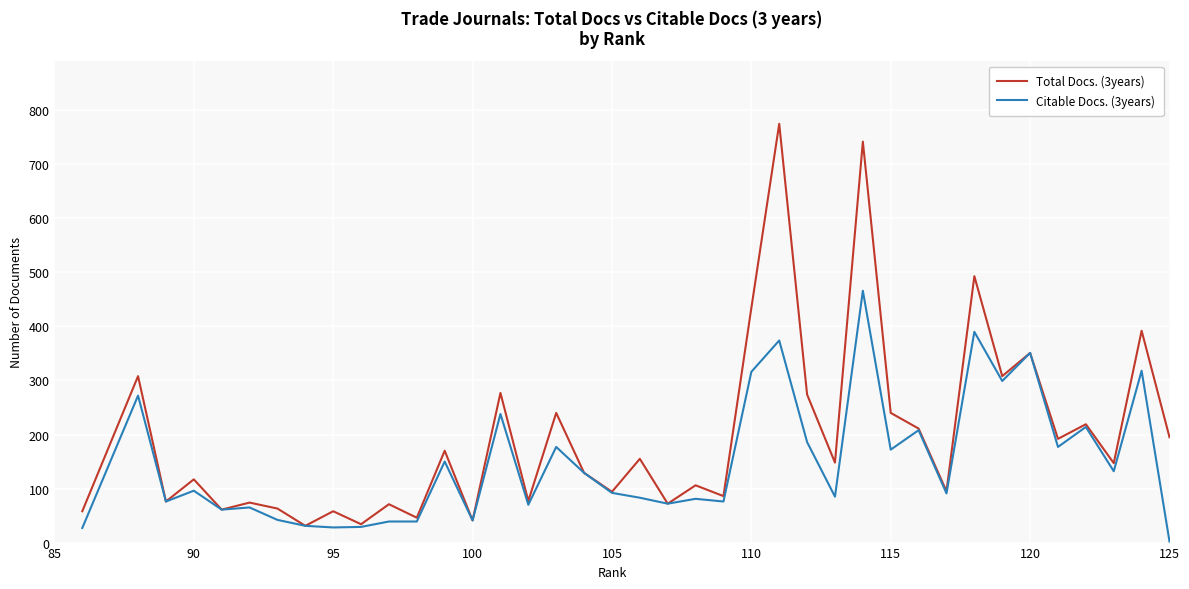

Is the value of Citable Docs. (3years) at 29 greater than the value of Total Docs. (3years) at 14?

No